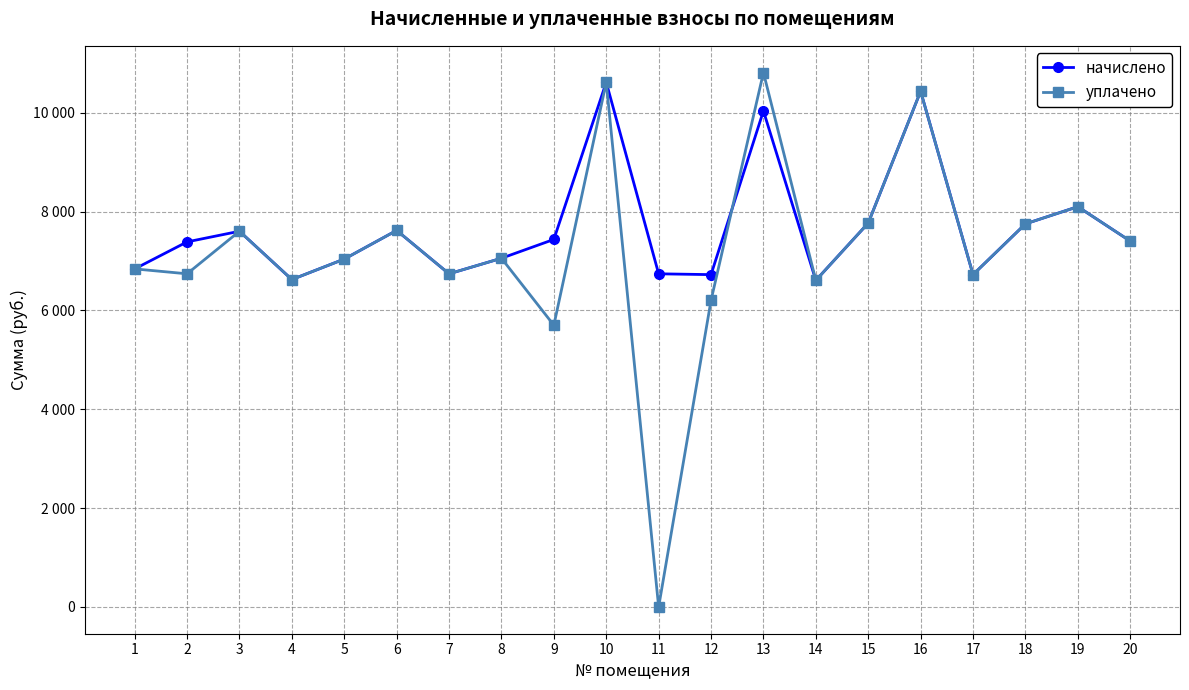

Does the chart have visible grid lines?

Yes